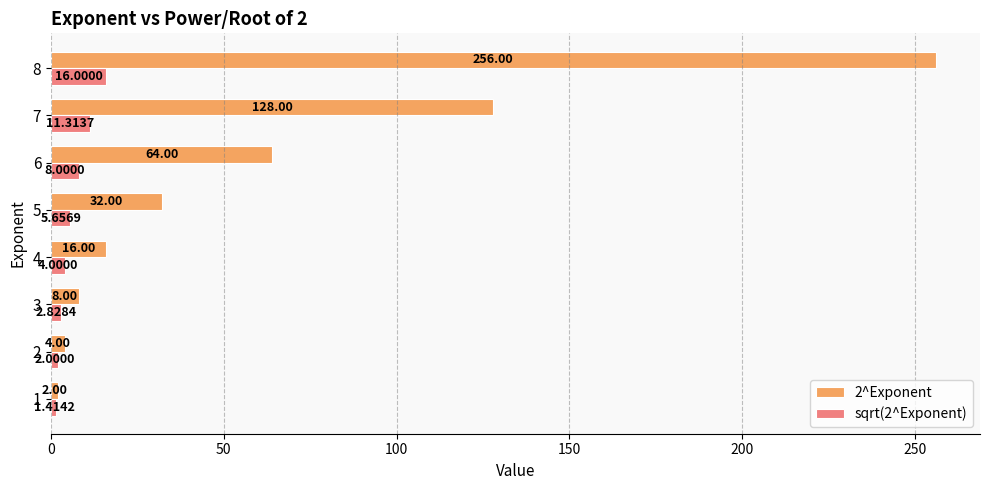

Rank the series by their average value, from highest to lowest.

2^Exponent, sqrt(2^Exponent)